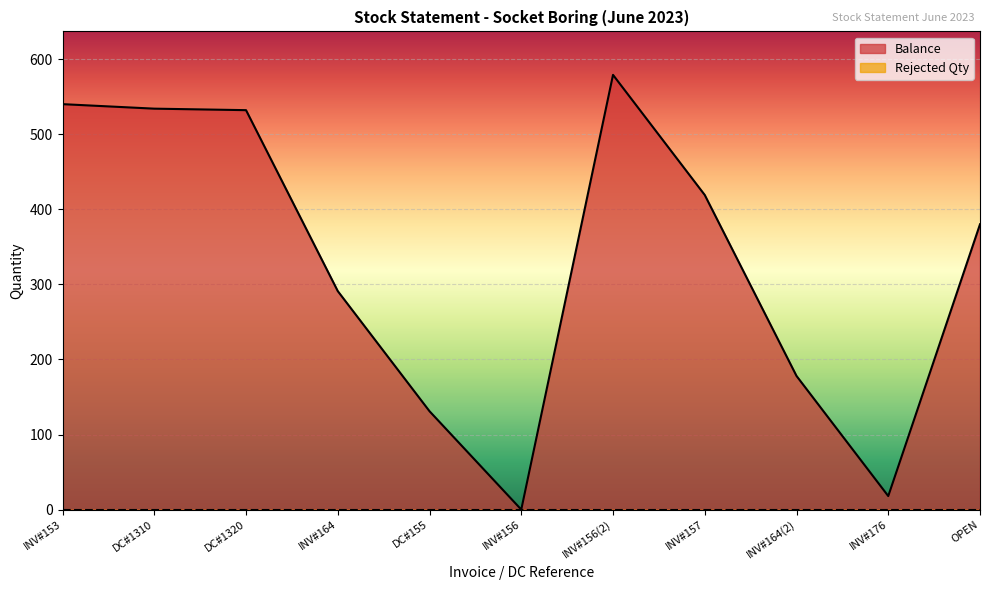

What is the value of the 10th point from the left?

18